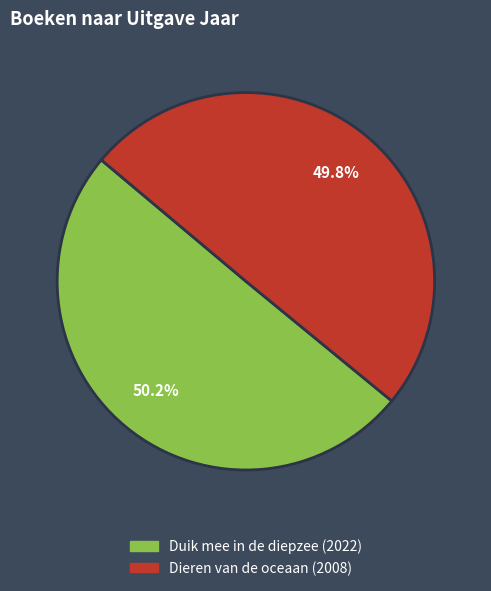

How much of the chart is everything except Dieren van de oceaan?

50.2%